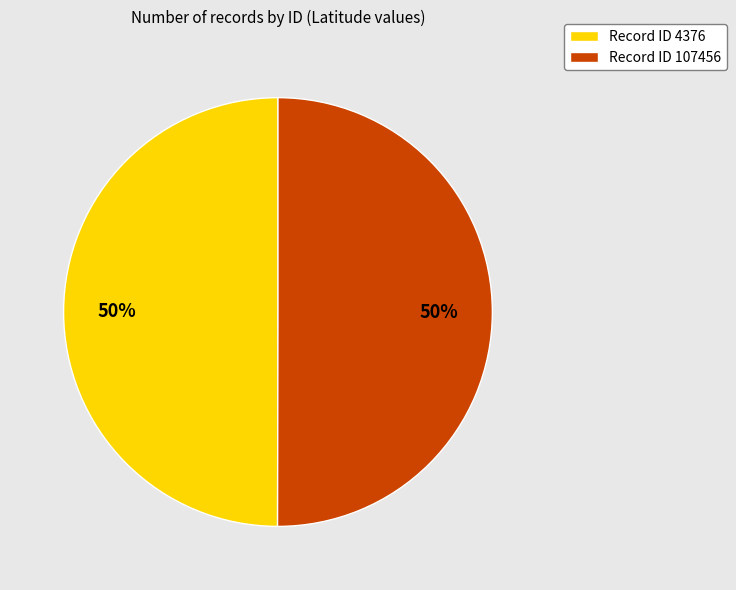

What percentage is the Record ID 4376 slice, to the nearest percent?

50%